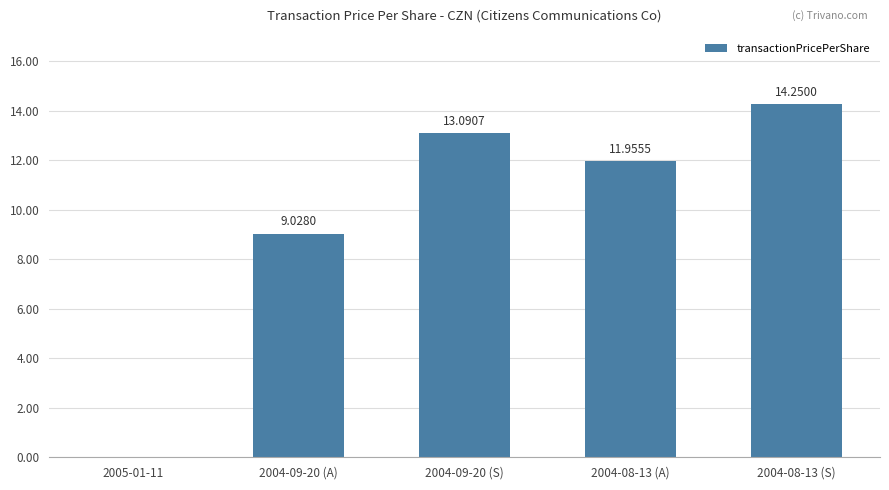

The value at 2004-09-20 (A) is 2.8. True or false?

False